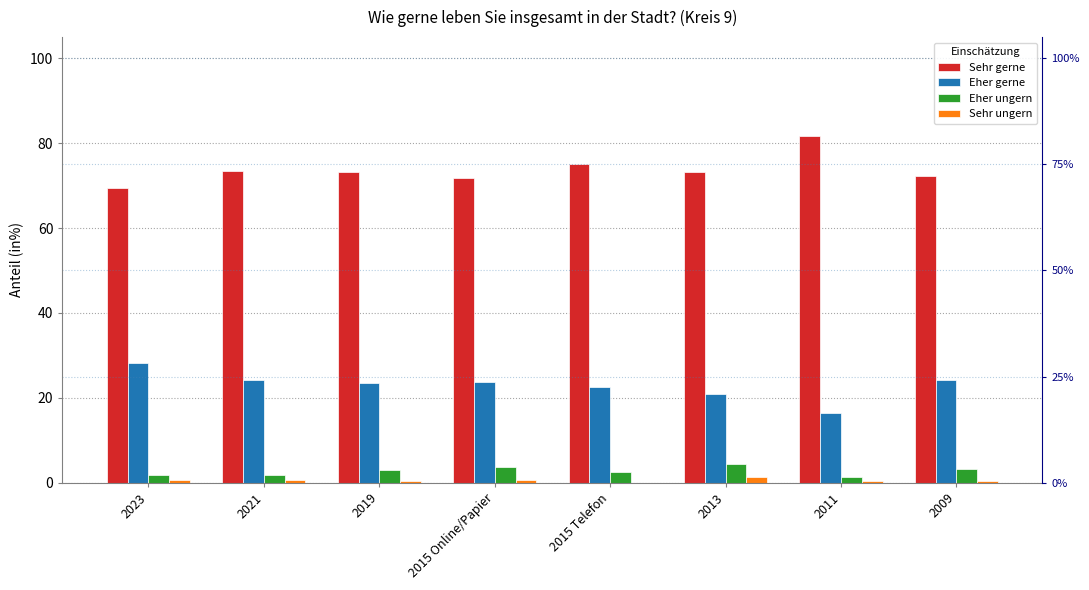

How many series are shown in this chart?

4